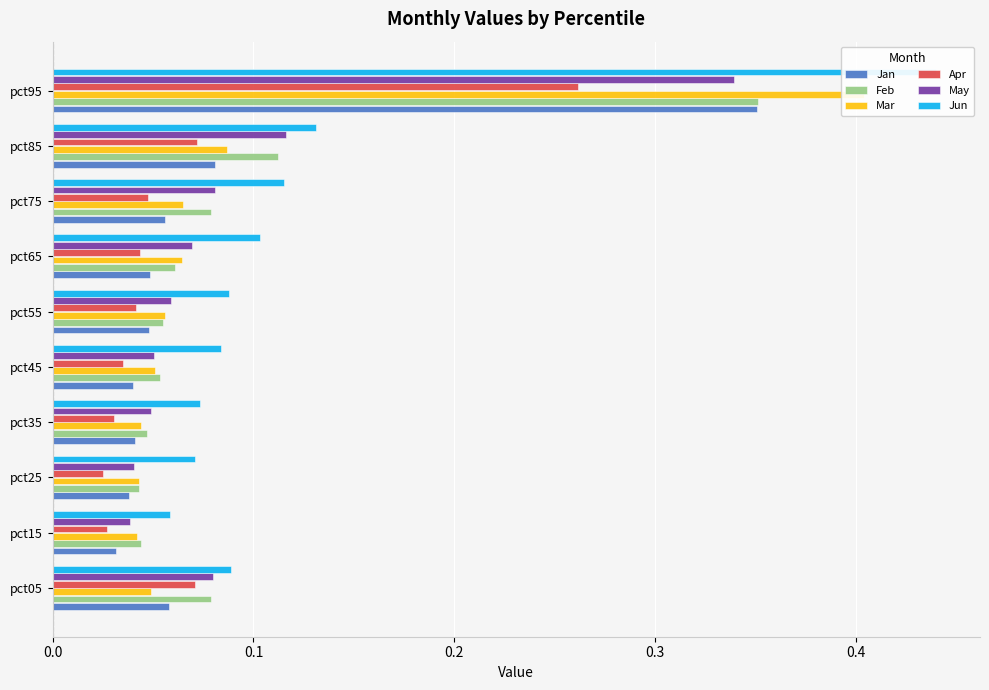

Count the Apr values in the range 0 to 1.

10